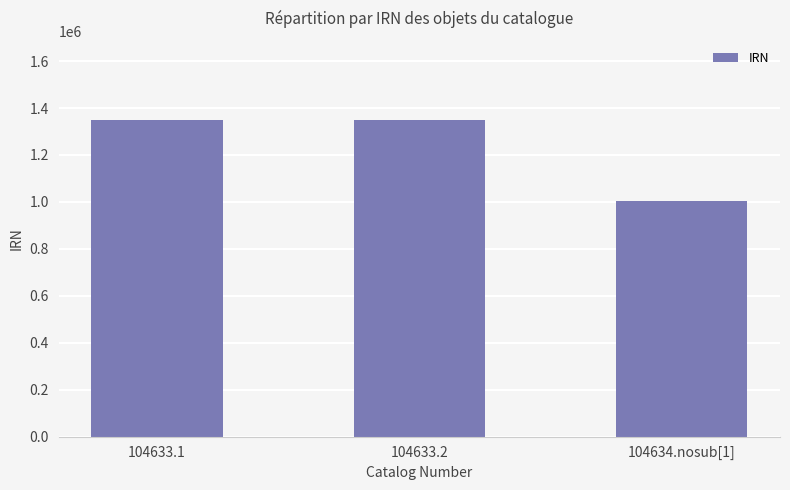

What is the average value?

1234544